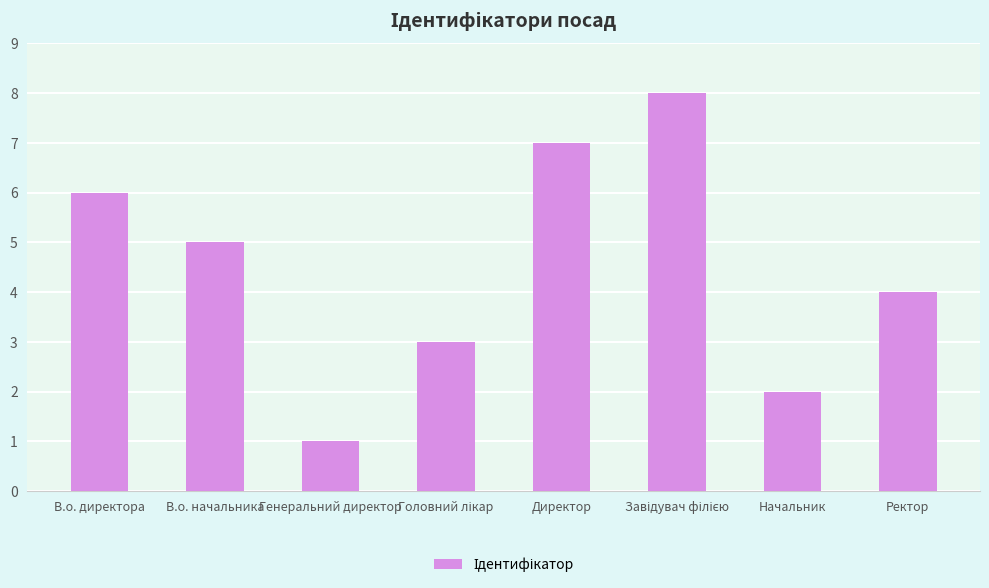

How many data points does each series have?

8